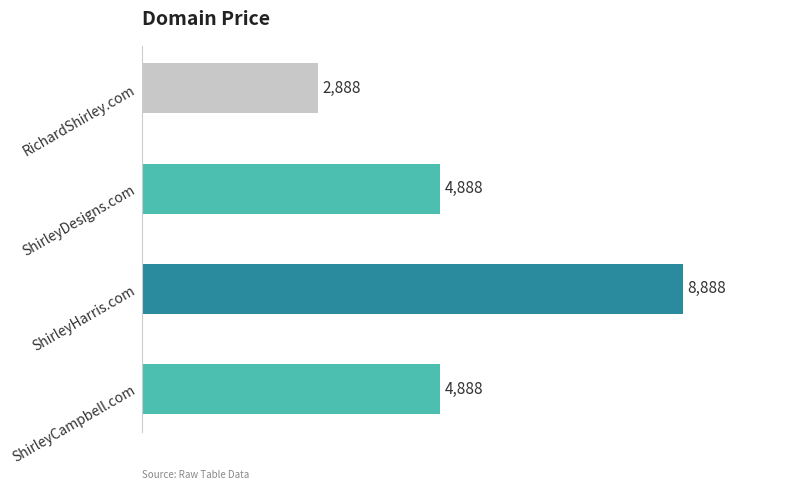

How many distinct data groups are displayed?

1